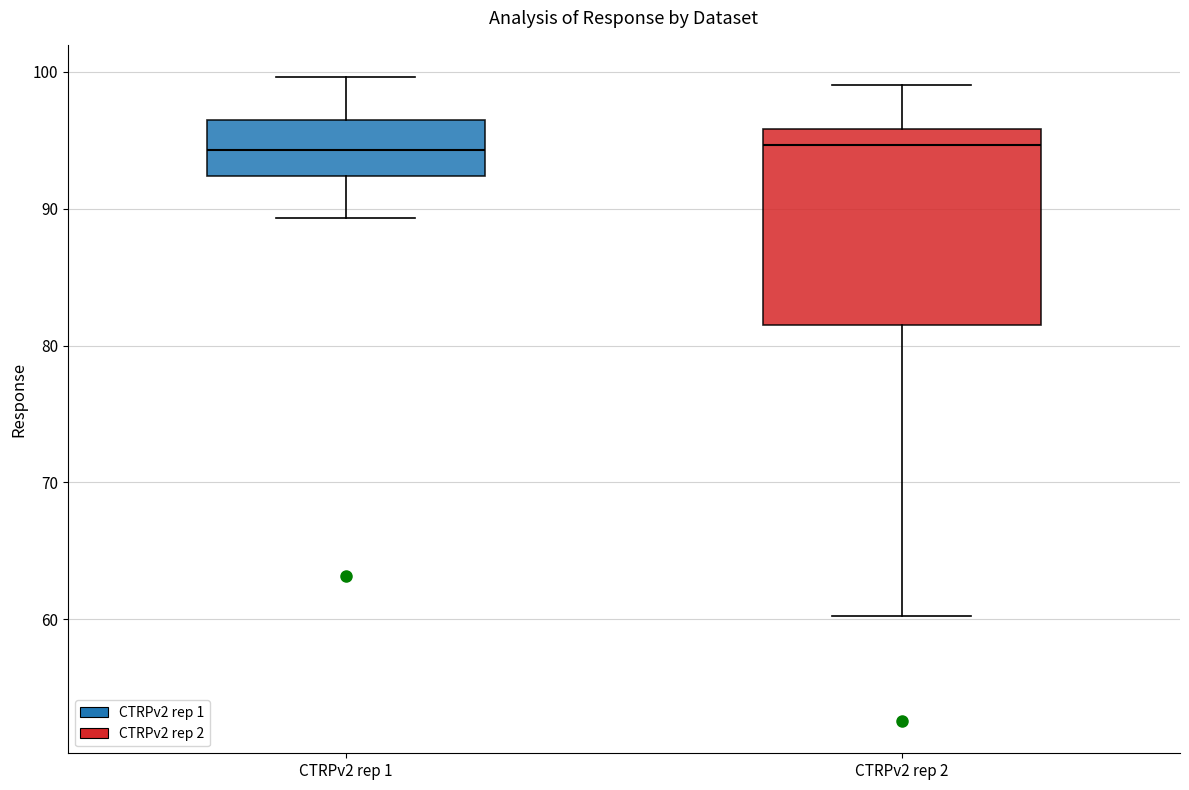

Reading left to right, read every box against the y-axis: the position of its median line, the range the box covers, and the ends of its whiskers. The values are not printed on the chart, so give them approximately, as read against the axis.

CTRPv2 rep 1: median 94, box 92 to 96, whiskers 89 to 100
CTRPv2 rep 2: median 95, box 81 to 96, whiskers 60 to 99